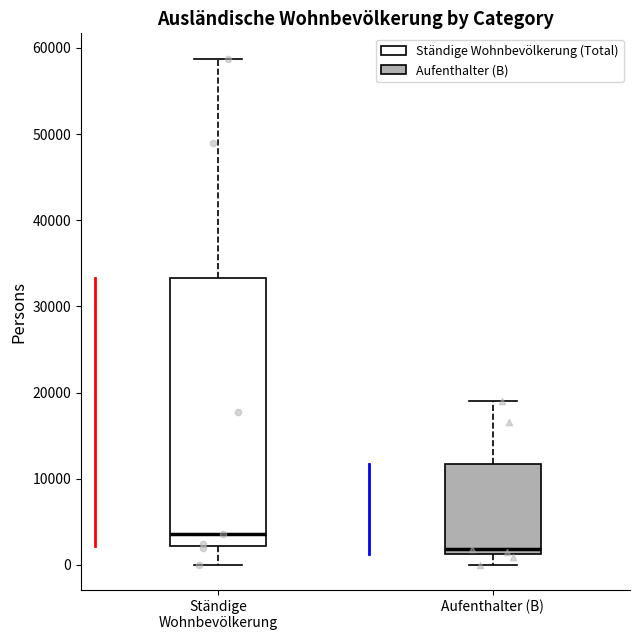

Which box is the tallest, from its lower edge to its upper edge?

Ständige Wohnbevölkerung